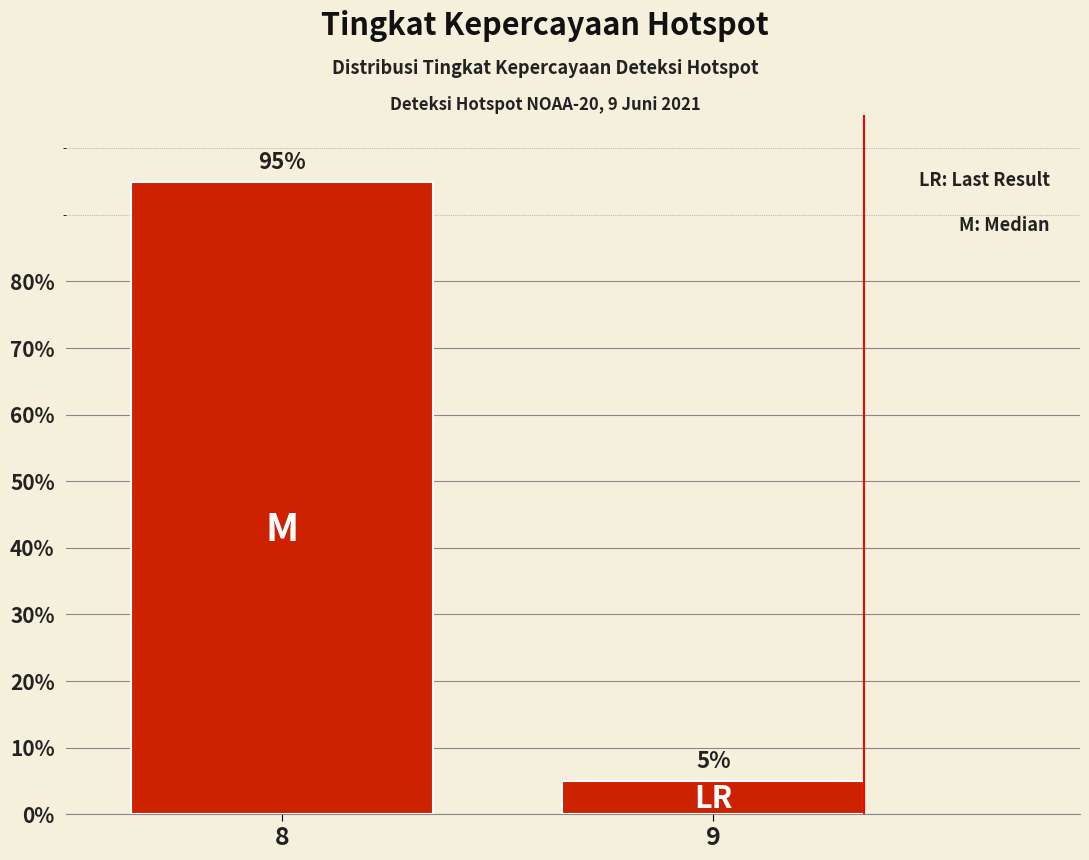

Reading right to left, transcribe all the data shown in this chart.

5	95